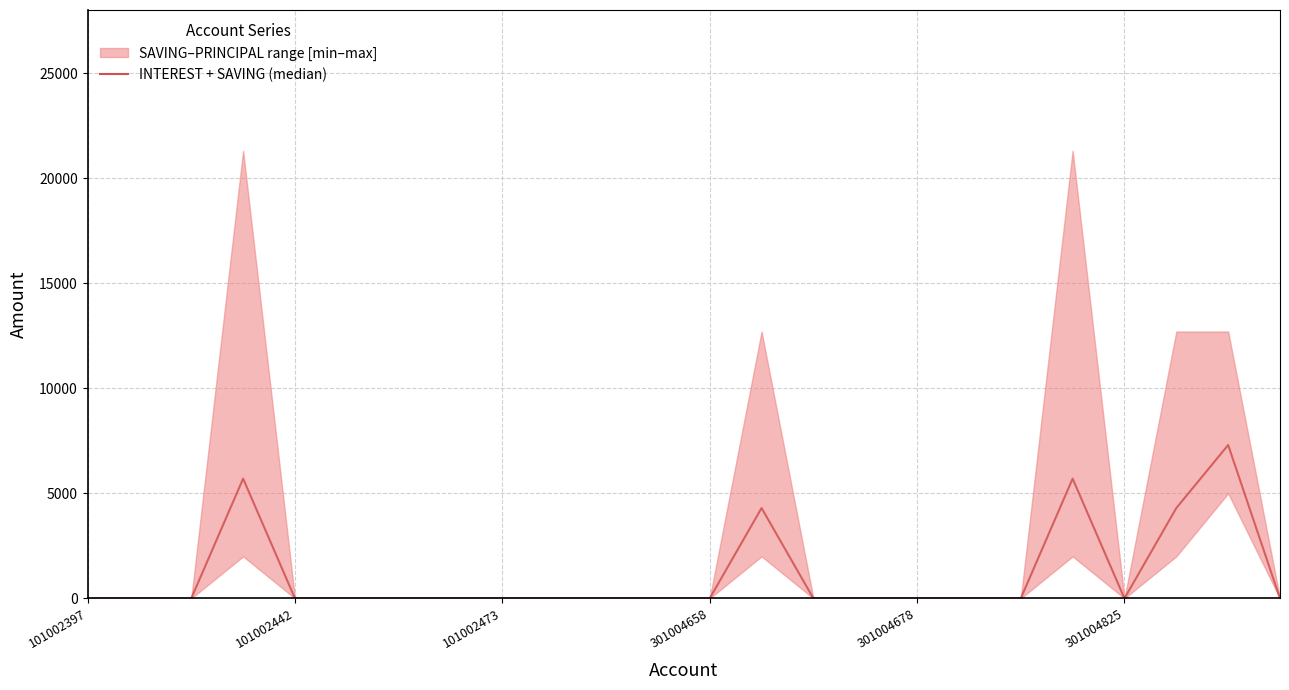

What is the average value?

1138